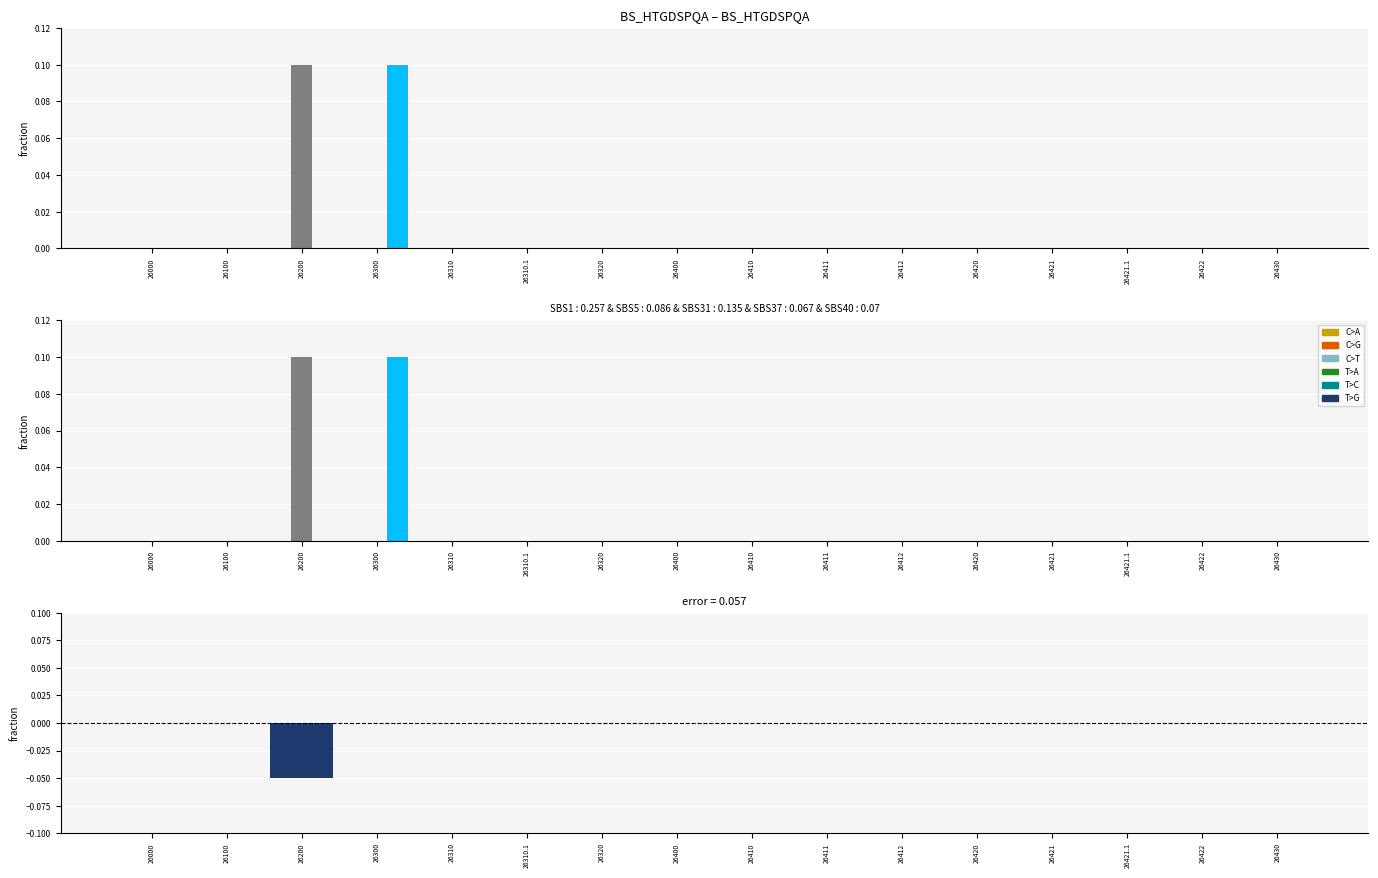

List the labels in order of 2022 (2nd planned) value, smallest first.

26000, 26100, 26200, 26310, 26310.1, 26320, 26400, 26410, 26411, 26412, 26420, 26421, 26421.1, 26422, 26430, 26300